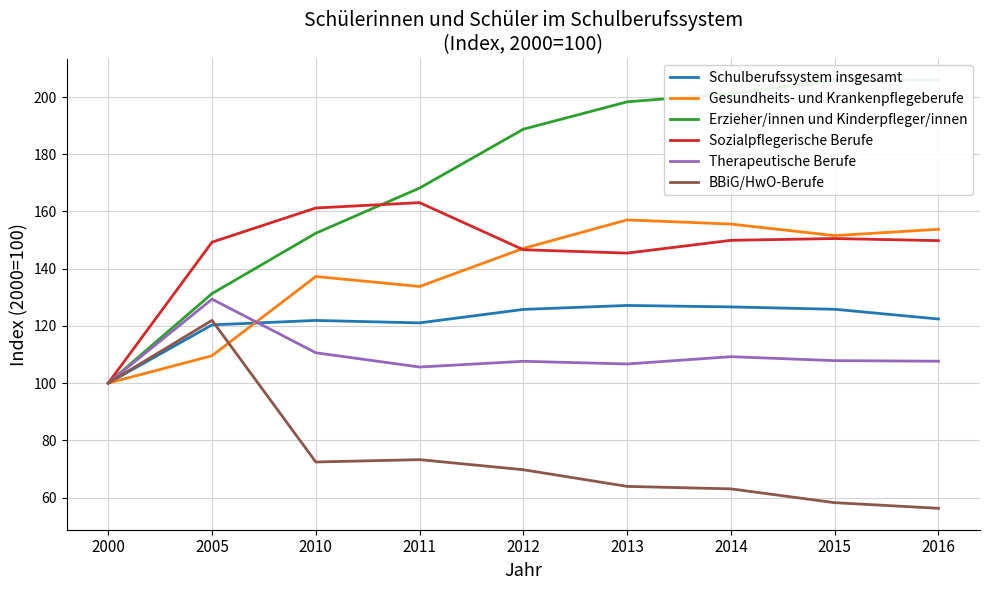

Reading right to left, extract all data points from this chart.

Schulberufssystem insgesamt: 122.4	125.8	126.6	127.1	125.8	121.0	121.9	120.4	100.0
Gesundheits- und Krankenpflegeberufe: 153.8	151.6	155.6	157.0	147.1	133.8	137.3	109.6	100.0
Erzieher/innen und Kinderpfleger/innen: 206.0	206.0	201.2	198.3	188.7	168.2	152.4	131.3	100.0
Sozialpflegerische Berufe: 149.8	150.5	149.9	145.4	146.6	163.1	161.2	149.3	100.0
Therapeutische Berufe: 107.7	107.9	109.2	106.7	107.6	105.6	110.6	129.4	100.0
BBiG/HwO-Berufe: 56.2	58.2	63.0	63.9	69.7	73.2	72.4	121.9	100.0